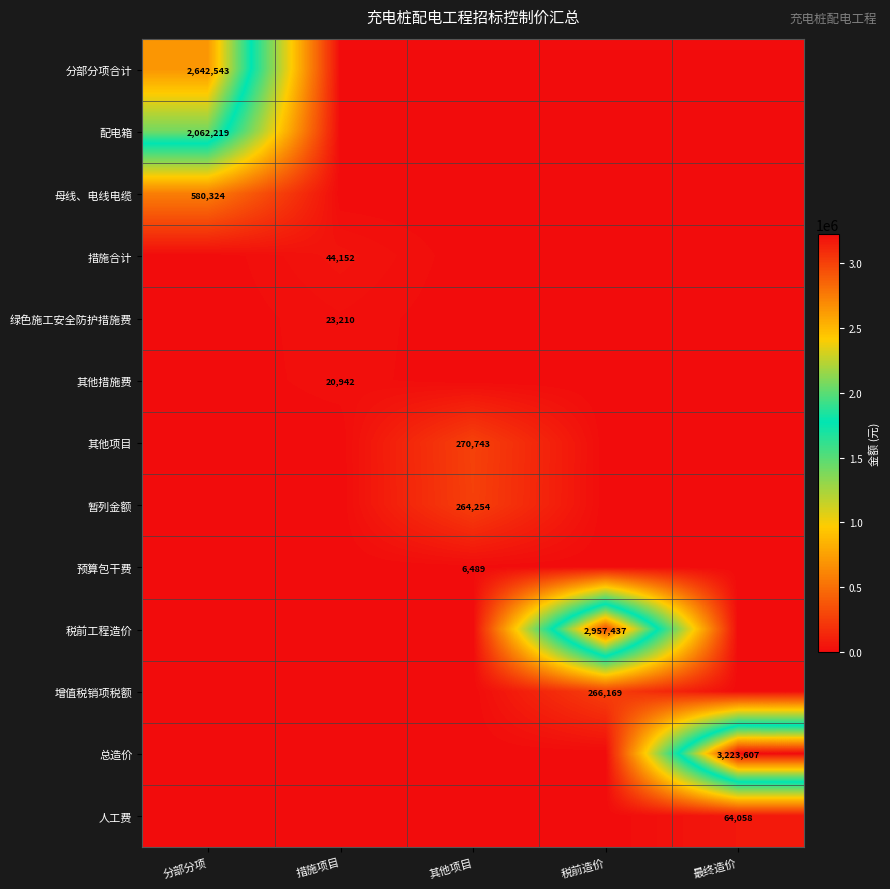

What is the difference between the highest and lowest values at 税前造价?

2957437.2